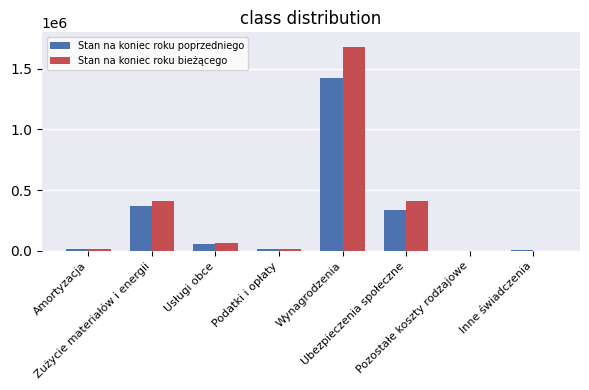

How many groups of bars are there?

8